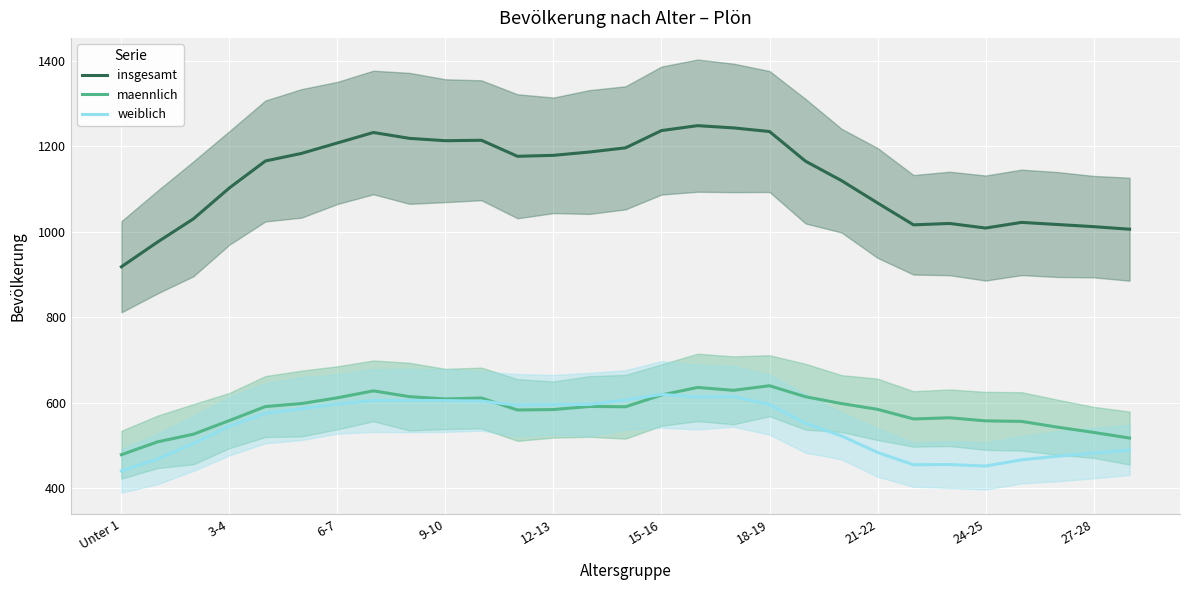

What is the sum of all insgesamt values?

32619.2